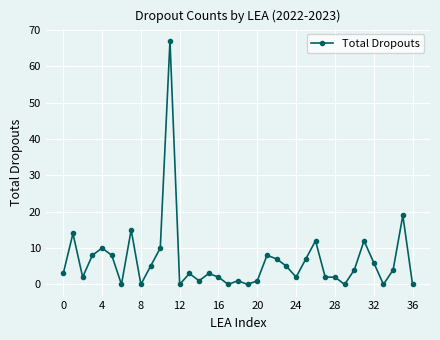

What is the average value?

7